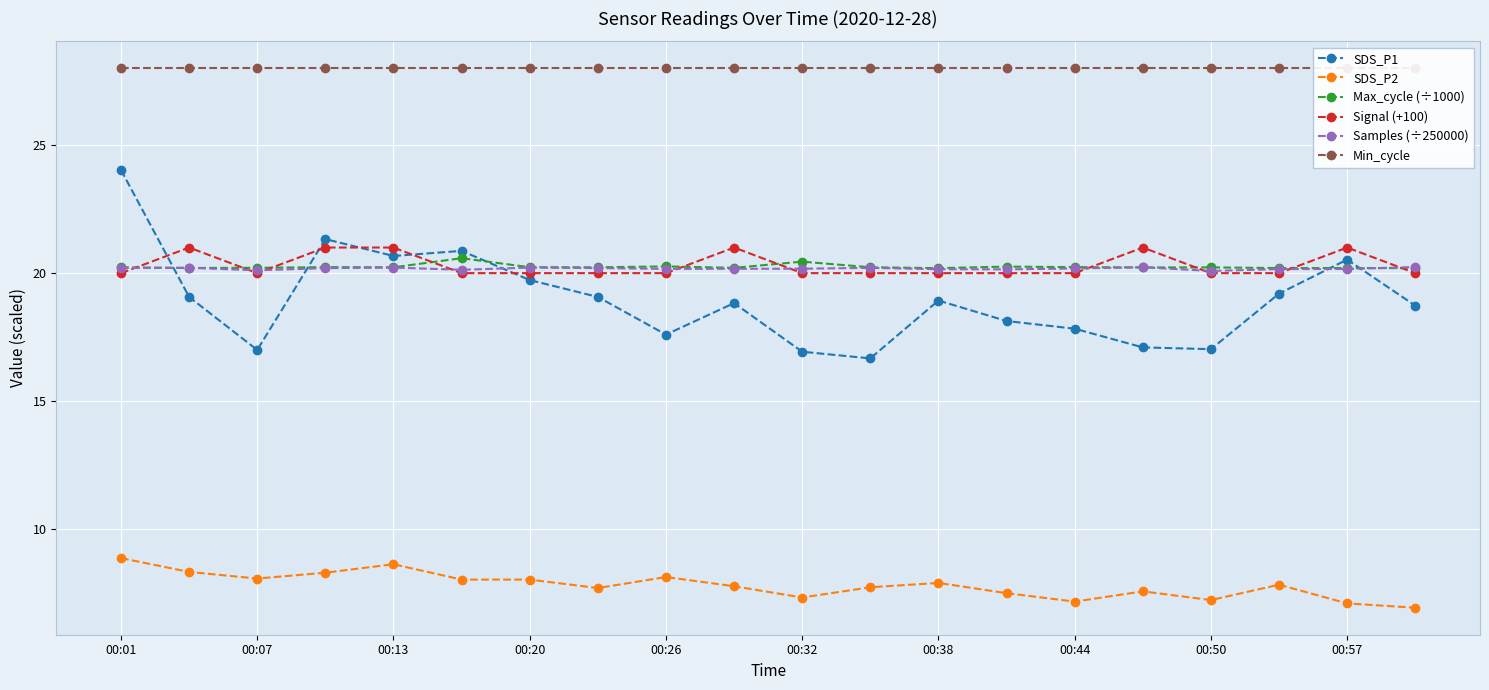

What is the approximate value of SDS_P1 at 00:57?

20.5